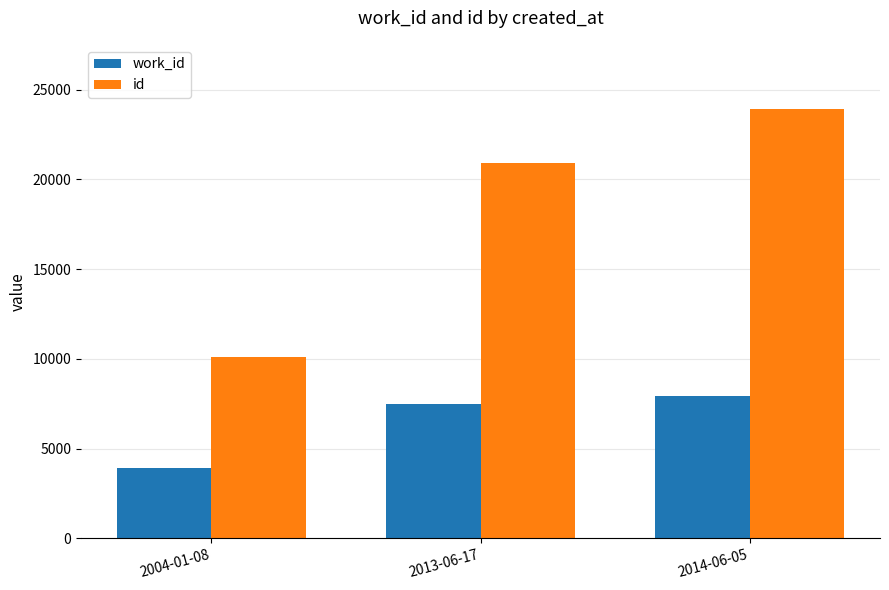

The value of work_id at 2013-06-17 is 11163. True or false?

False